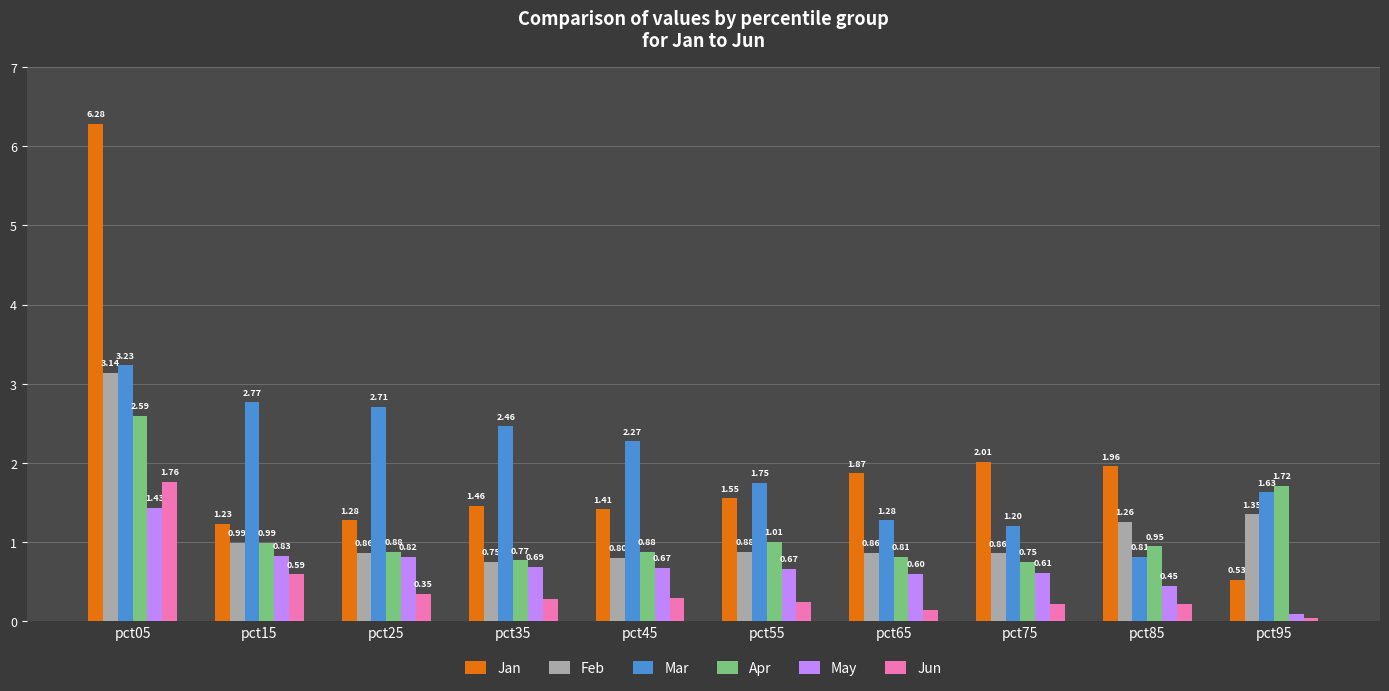

What is the sum of all May values?

6.9